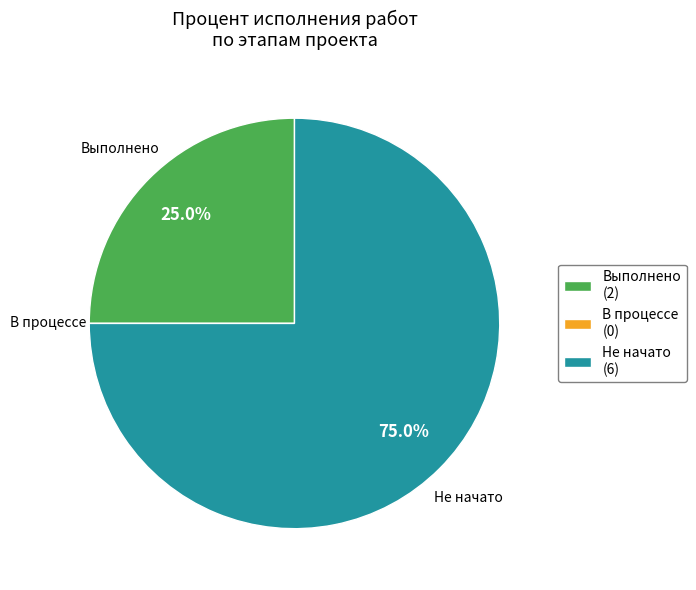

Does any single category account for the majority?

Yes